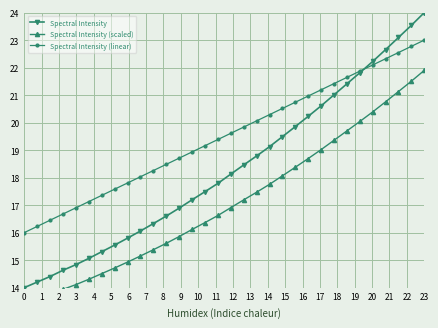

What is the lowest value of the Spectral Intensity series?

14.0